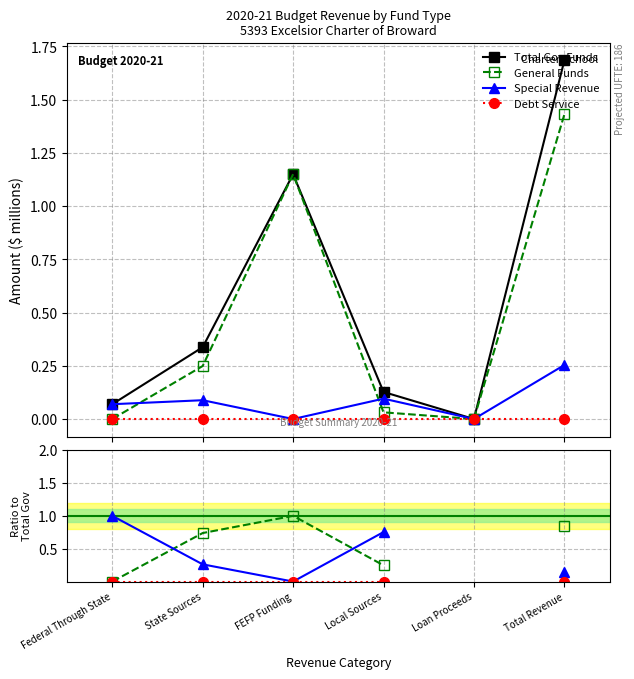

What is the label of the 3rd point from the left?

FEFP Funding